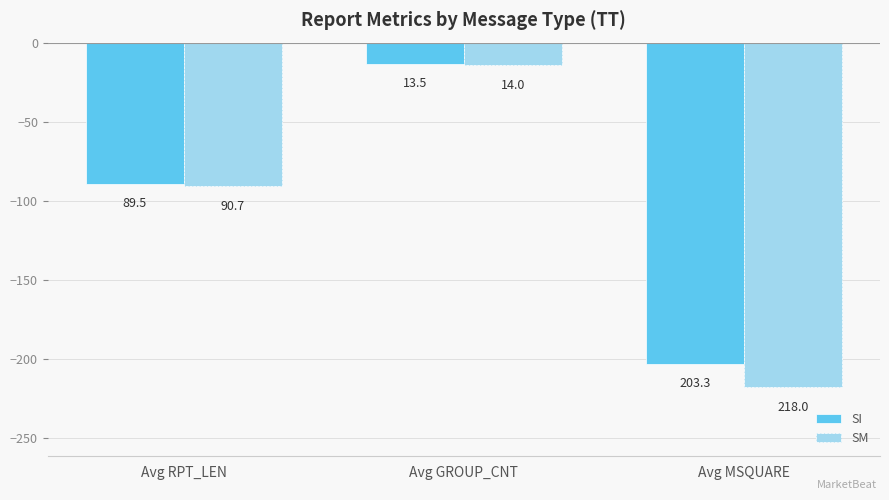

What position from the left is Avg GROUP_CNT?

2